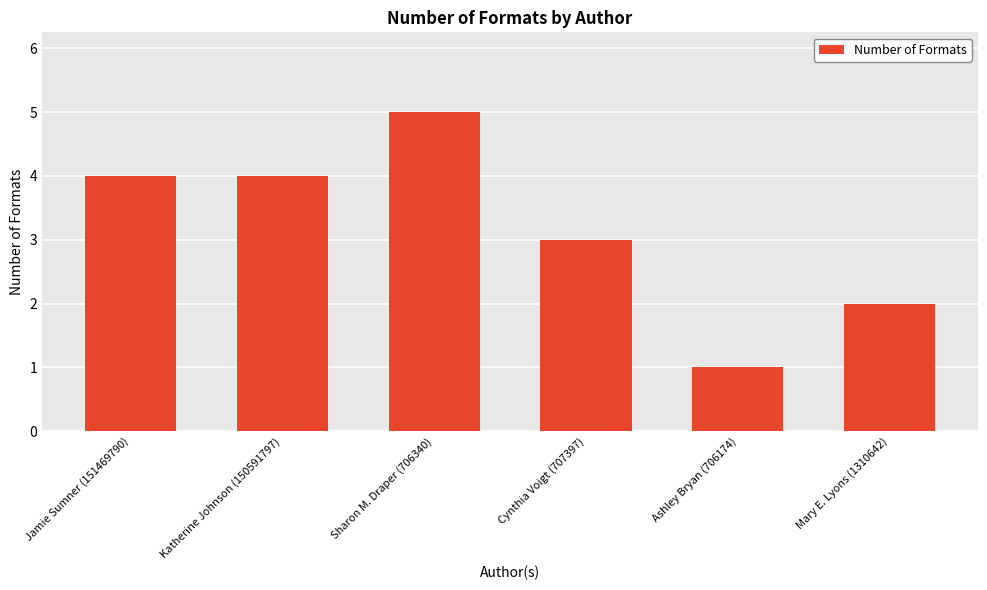

What is the greatest value displayed?

5